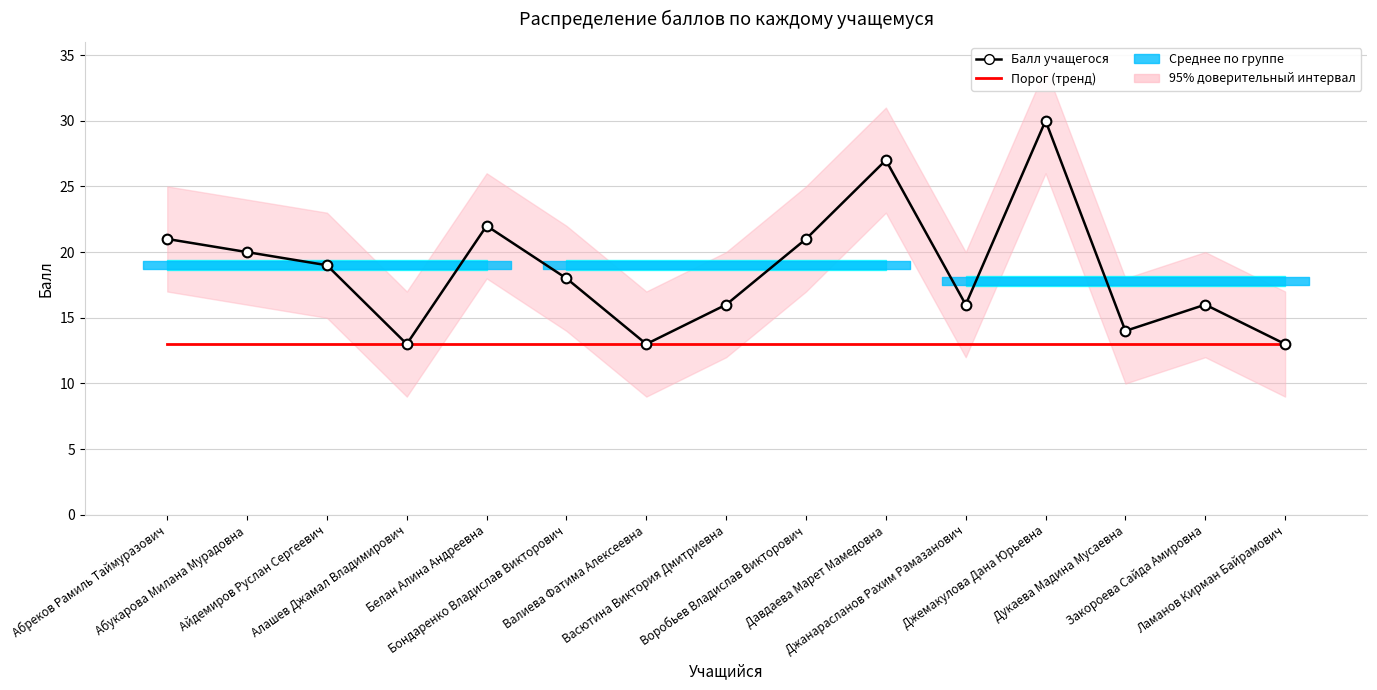

What is the highest value of the Порог (тренд) series?

13